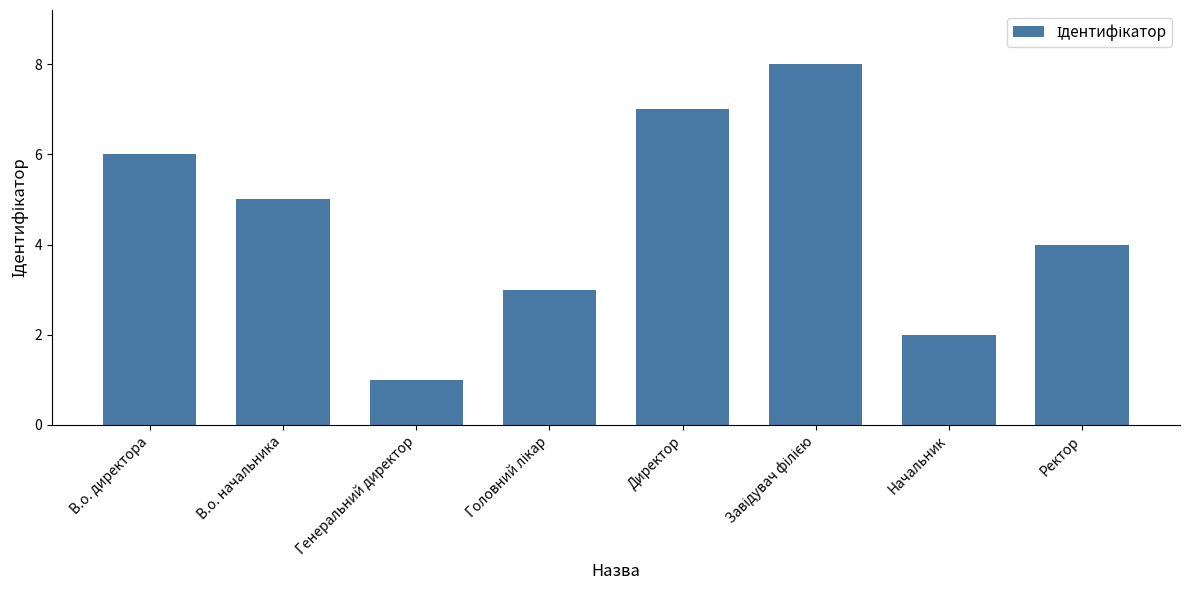

Reading right to left, transcribe all the data shown in this chart.

4	2	8	7	3	1	5	6